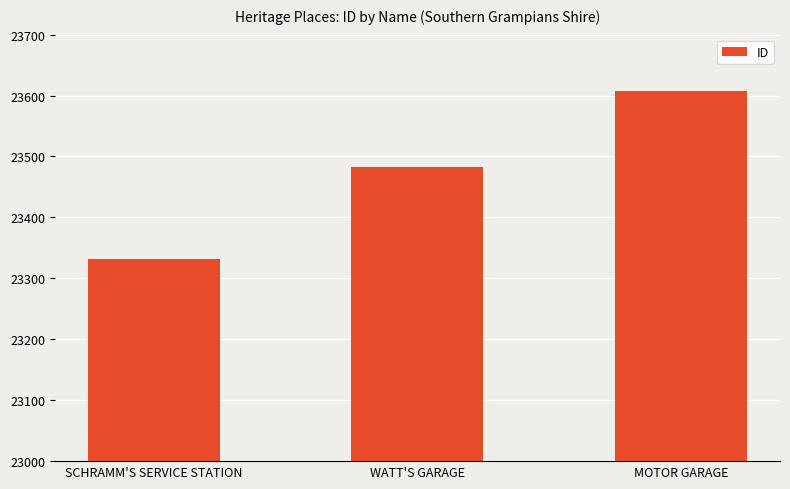

List the labels in order of value, largest first.

MOTOR GARAGE, WATT'S GARAGE, SCHRAMM'S SERVICE STATION